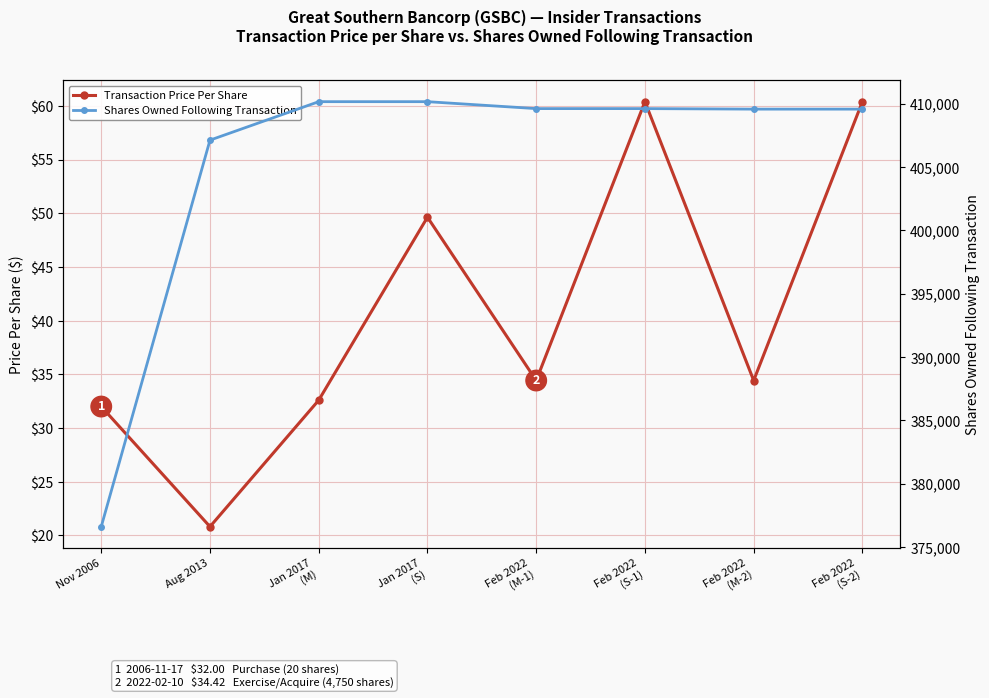

Reading left to right, transcribe all the data shown in this chart.

Transaction Price Per Share: 32.0	20.8	32.6	49.6	34.4	60.4	34.4	60.4
Shares Owned Following Transaction: 376621.0	407119.0	410154.0	410154.0	409607.0	409607.0	409566.0	409566.0